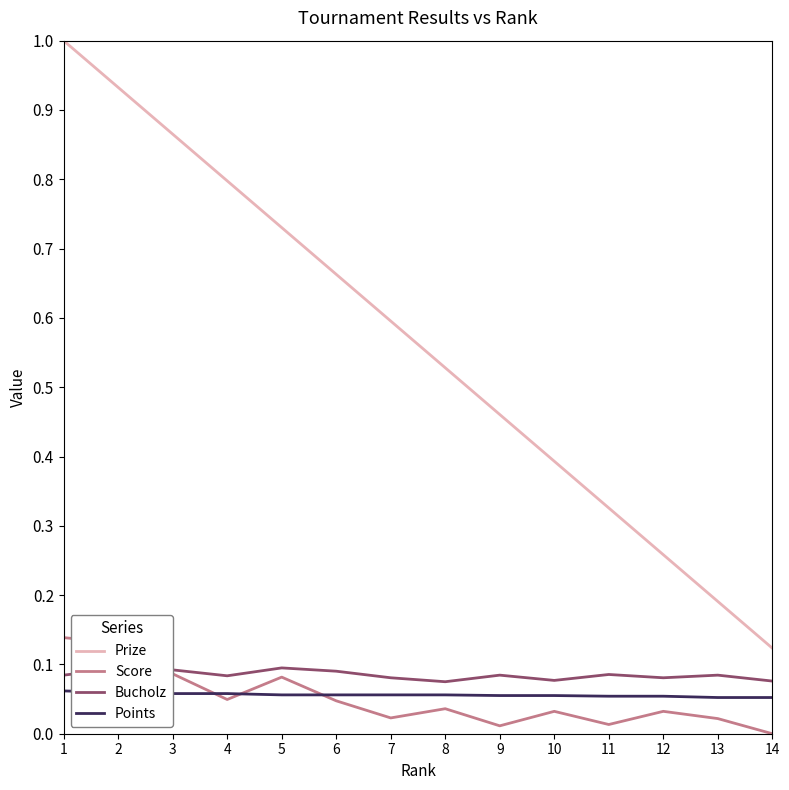

What is the difference between the highest and lowest values at 12?

0.2